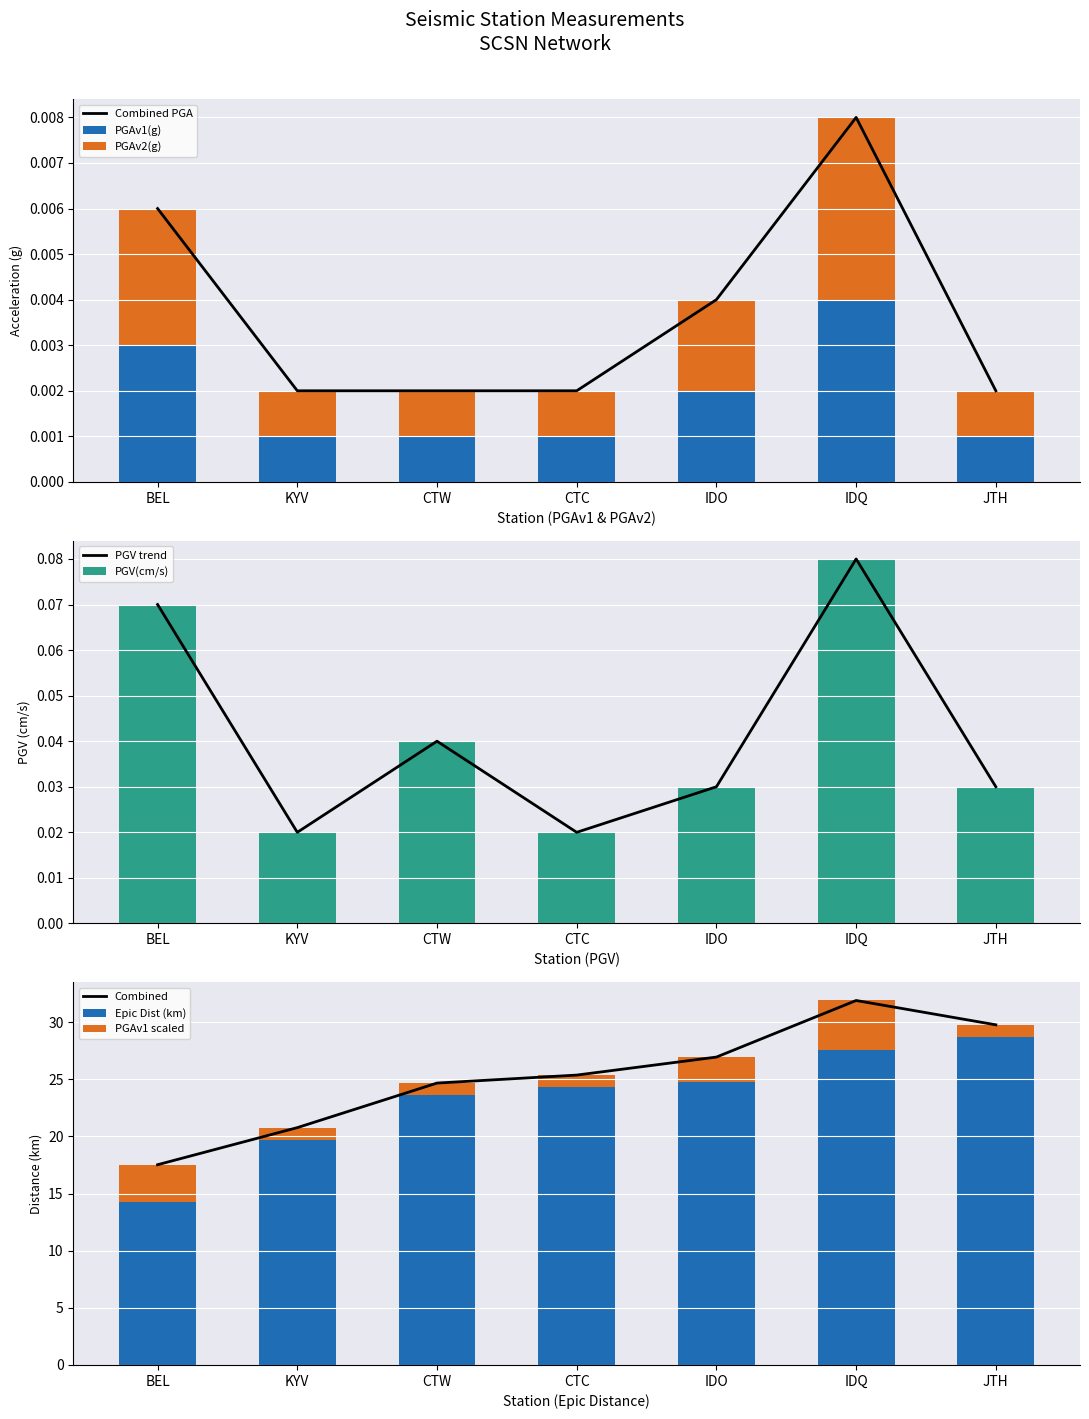

Which series has the largest total across all categories?

PGV(cm/s)